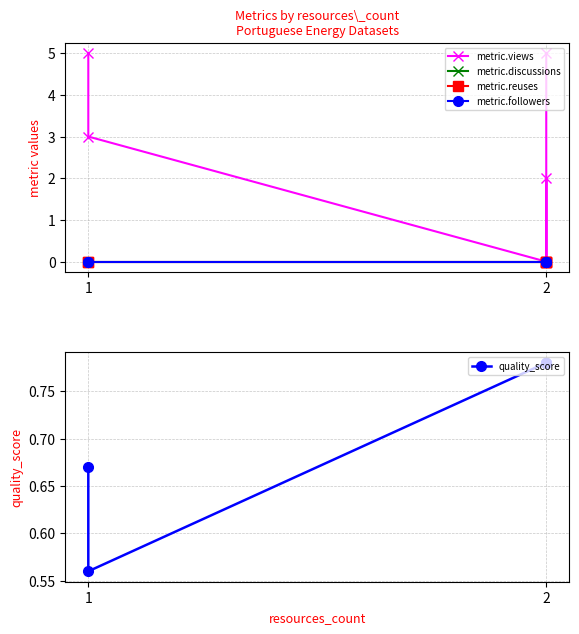

What is the maximum value for quality_score?

0.8